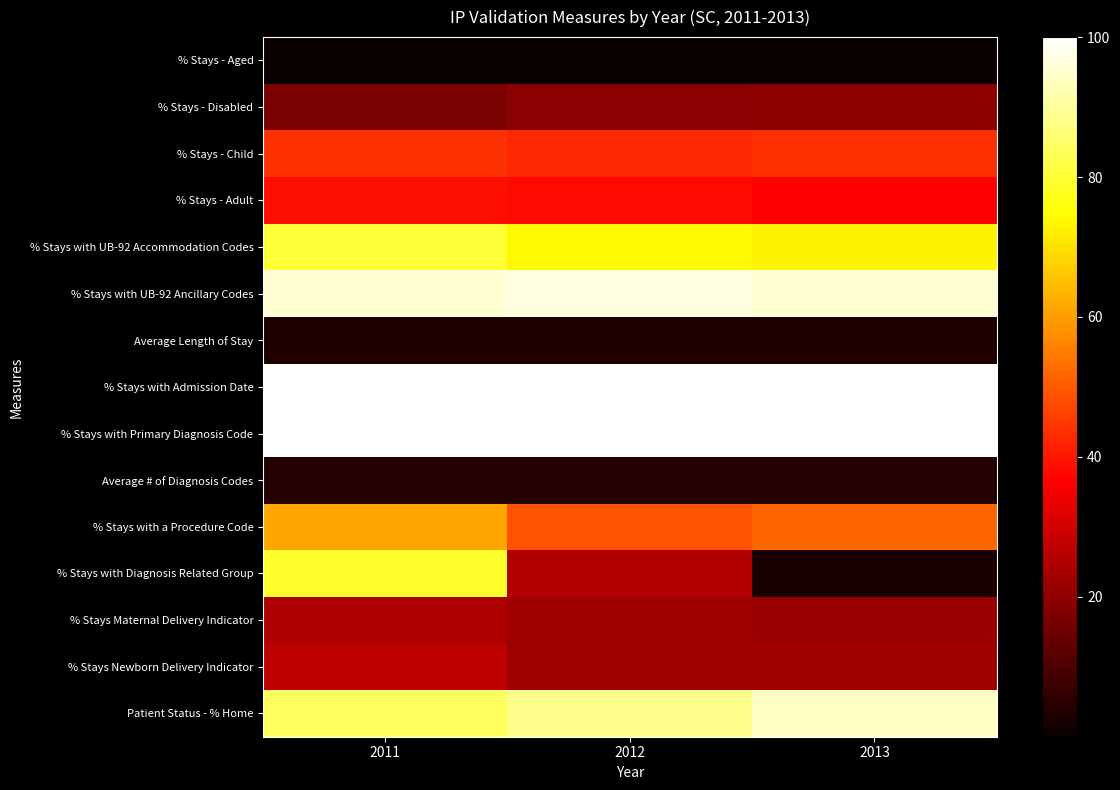

Which series changed the most between 2012 and 2013?

% Stays with Diagnosis Related Group